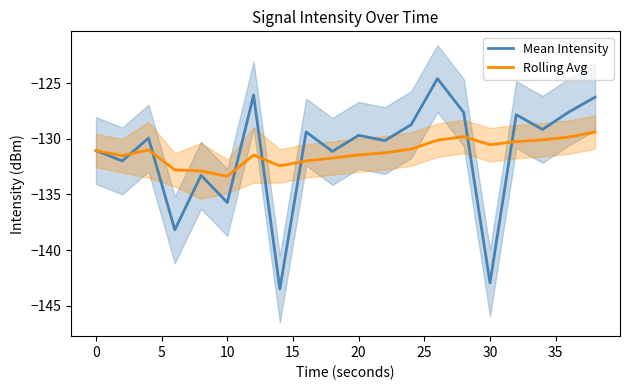

How many values in the Mean Intensity series exceed -129?

7